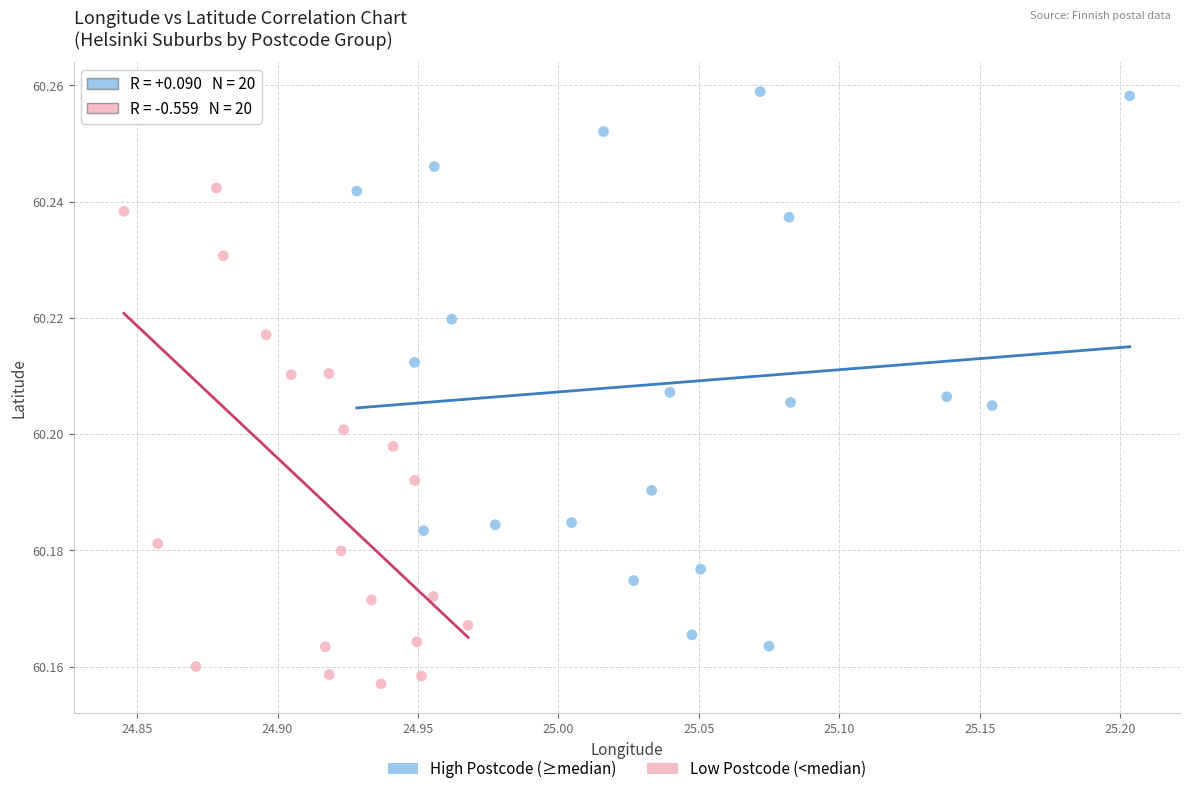

Which series reaches the minimum Y coordinate?

Low Postcode (<median)